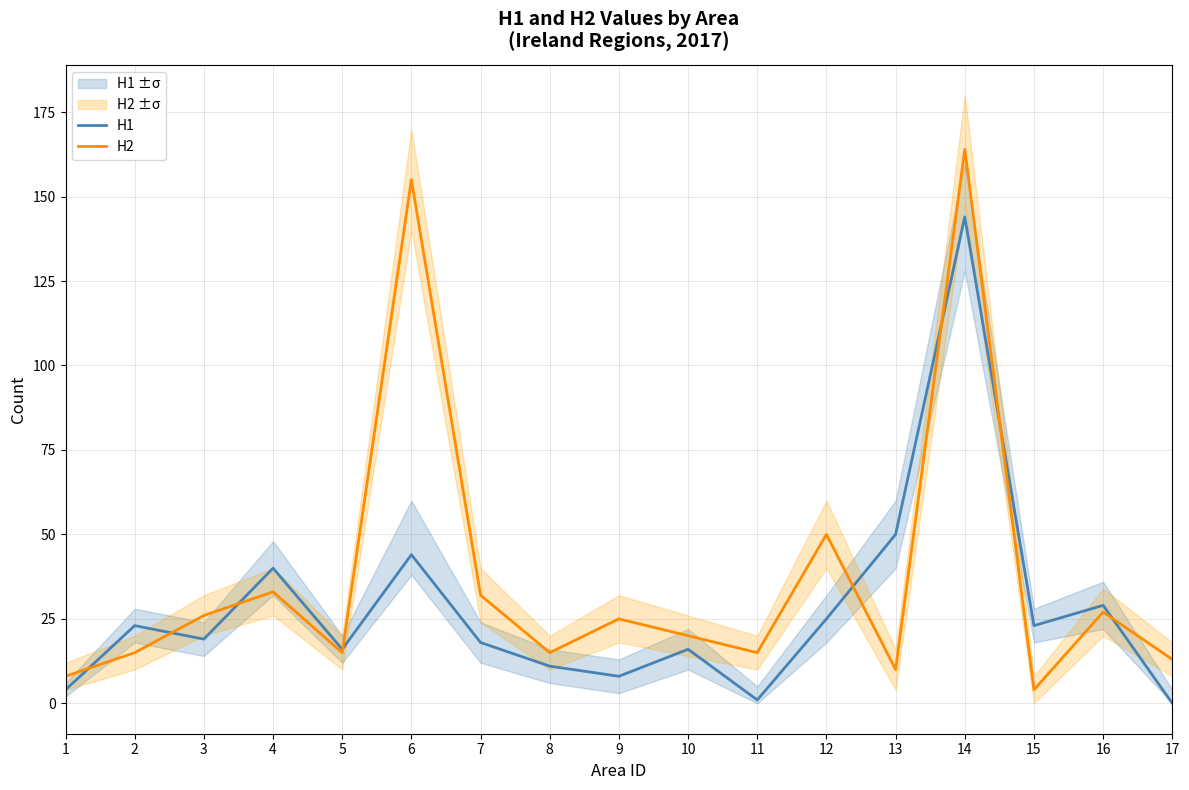

At which label does H1 first exceed 19?

2